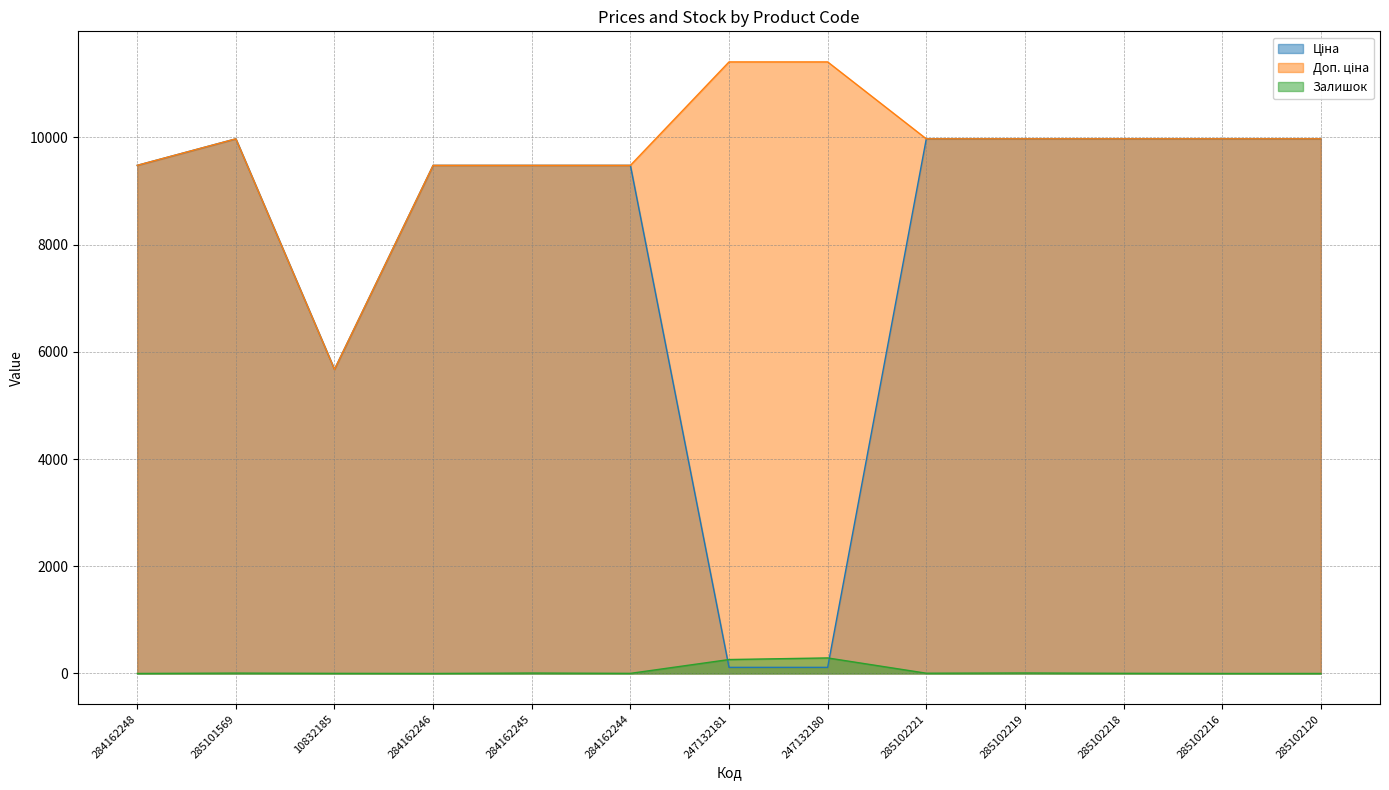

List the series in order of their peak value, lowest first.

Залишок, Ціна, Доп. ціна